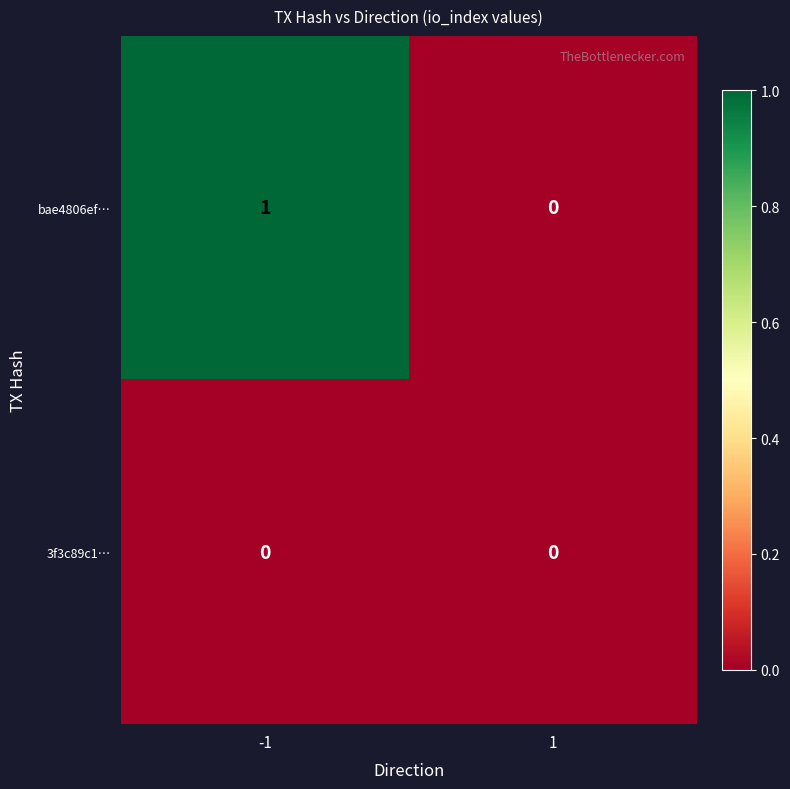

Which series changed the most between -1 and 1?

bae4806ef…